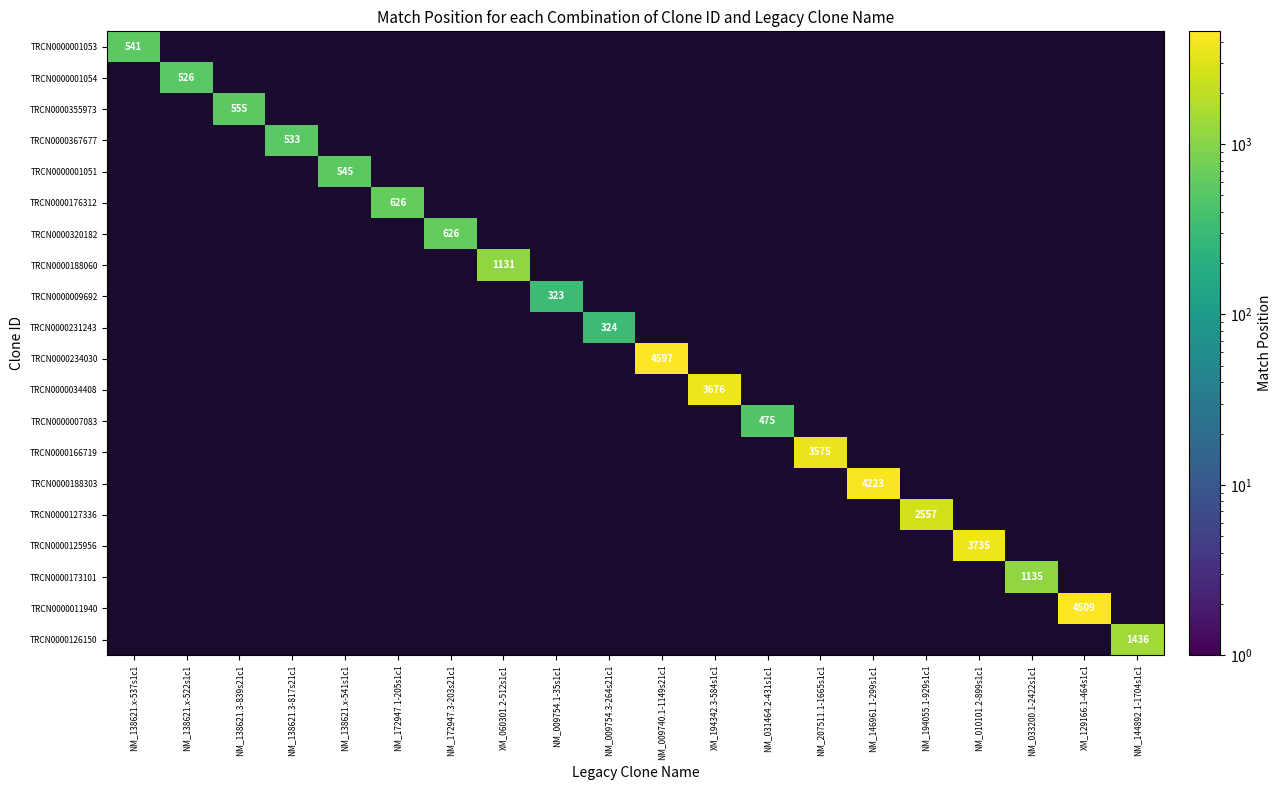

The value of TRCN0000127336 at NM_194055.1-929s1c1 is 4255. True or false?

False